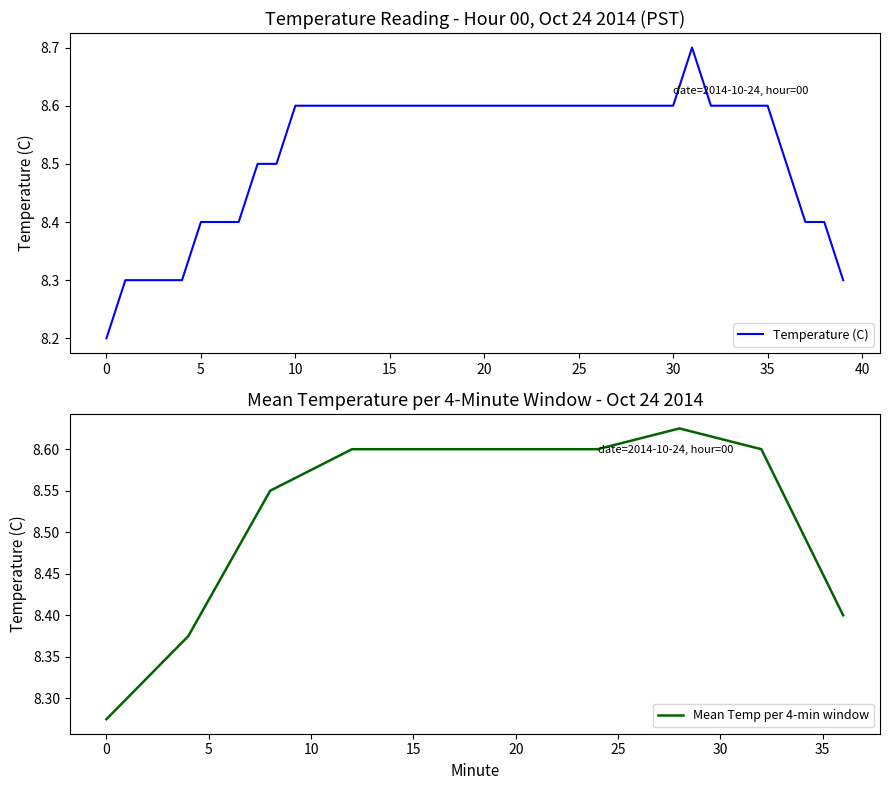

Reading left to right, extract all data points from this chart.

0=8.2	1=8.3	2=8.3	3=8.3	4=8.3	5=8.4	6=8.4	7=8.4	8=8.5	9=8.5	10=8.6	11=8.6	12=8.6	13=8.6	14=8.6	15=8.6	16=8.6	17=8.6	18=8.6	19=8.6	20=8.6	21=8.6	22=8.6	23=8.6	24=8.6	25=8.6	26=8.6	27=8.6	28=8.6	29=8.6	30=8.6	31=8.7	32=8.6	33=8.6	34=8.6	35=8.6	36=8.5	37=8.4	38=8.4	39=8.3